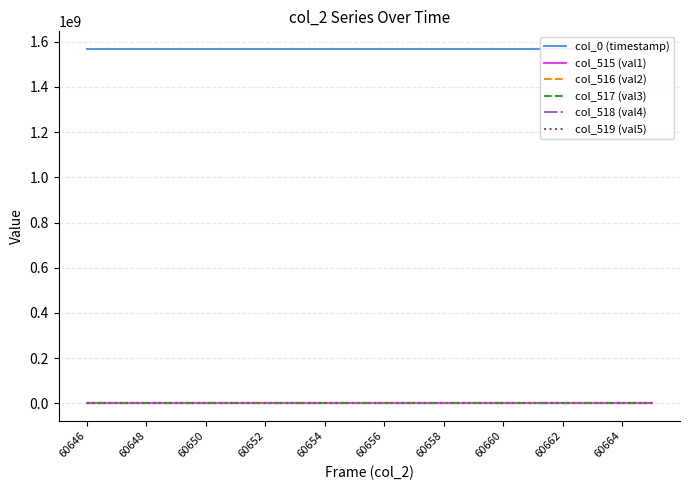

Does the chart have visible grid lines?

Yes